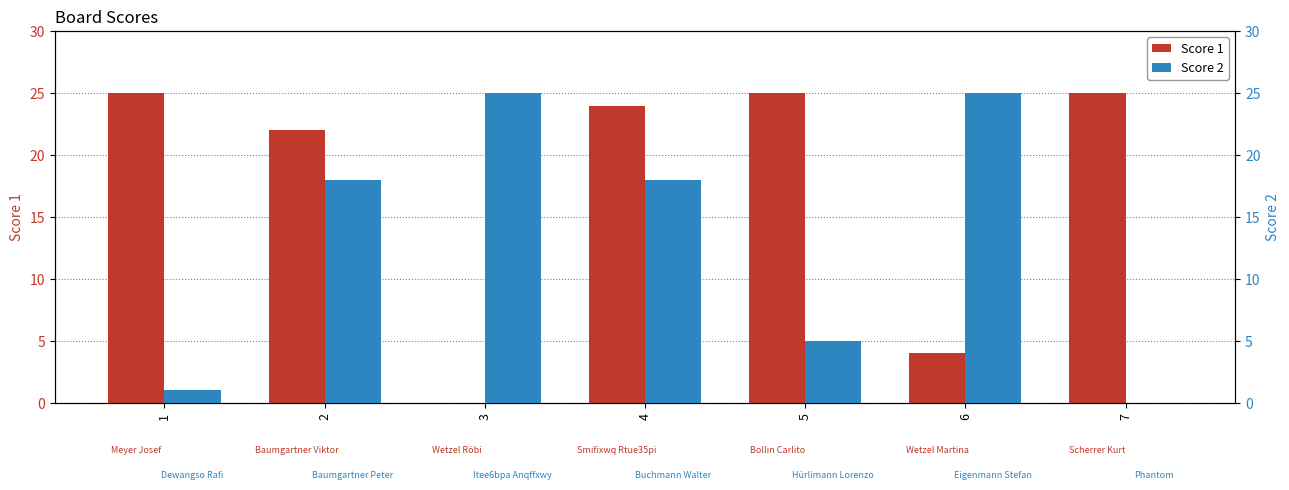

The Score 1 series shows 4 at 6. True or false?

True